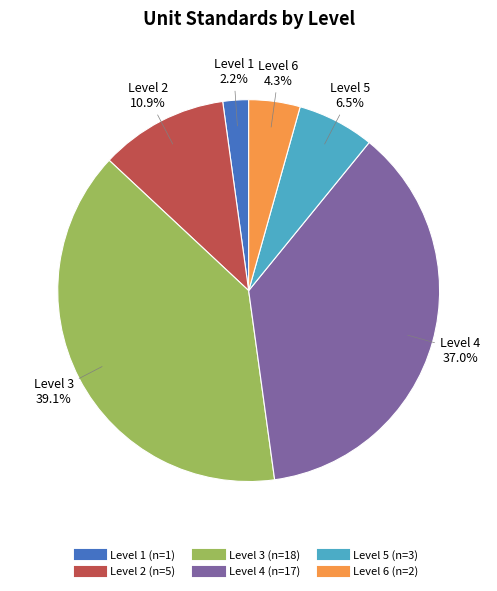

How many slices are in this pie chart?

6